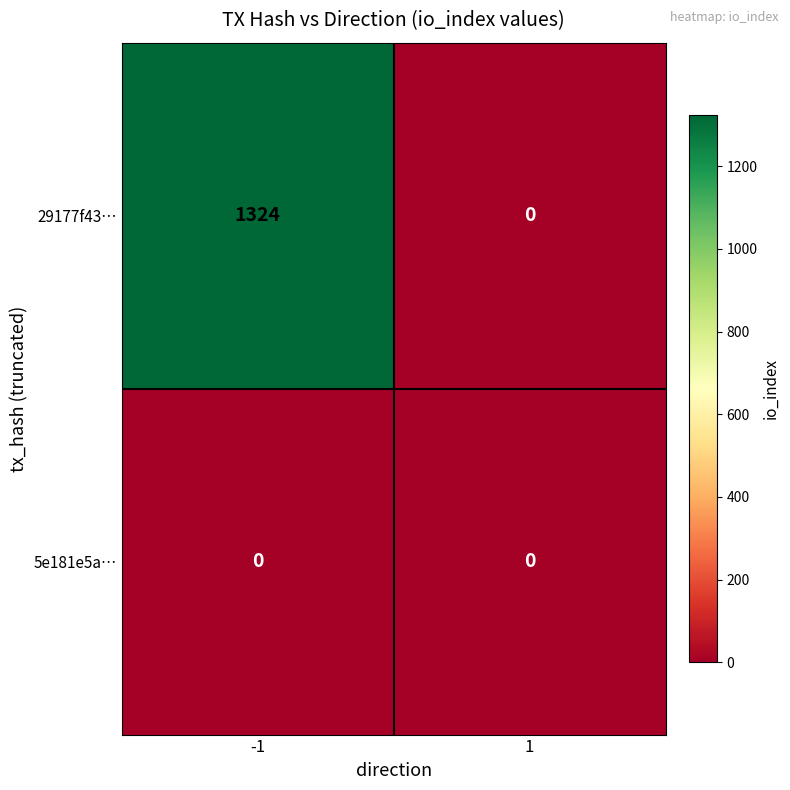

Between -1 and 1, which series saw the biggest shift?

29177f43…